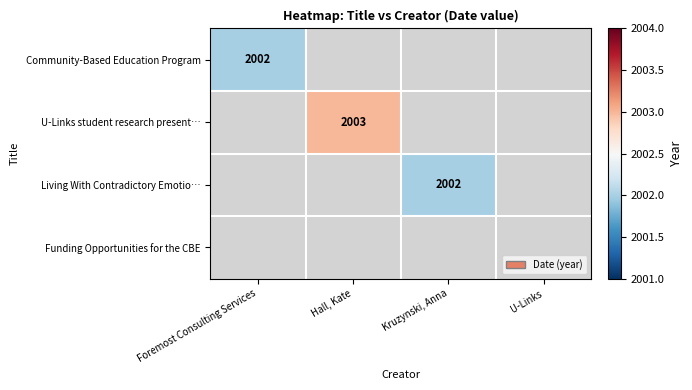

The value of U-Links student research present… at Hall, Kate is 2003. True or false?

True